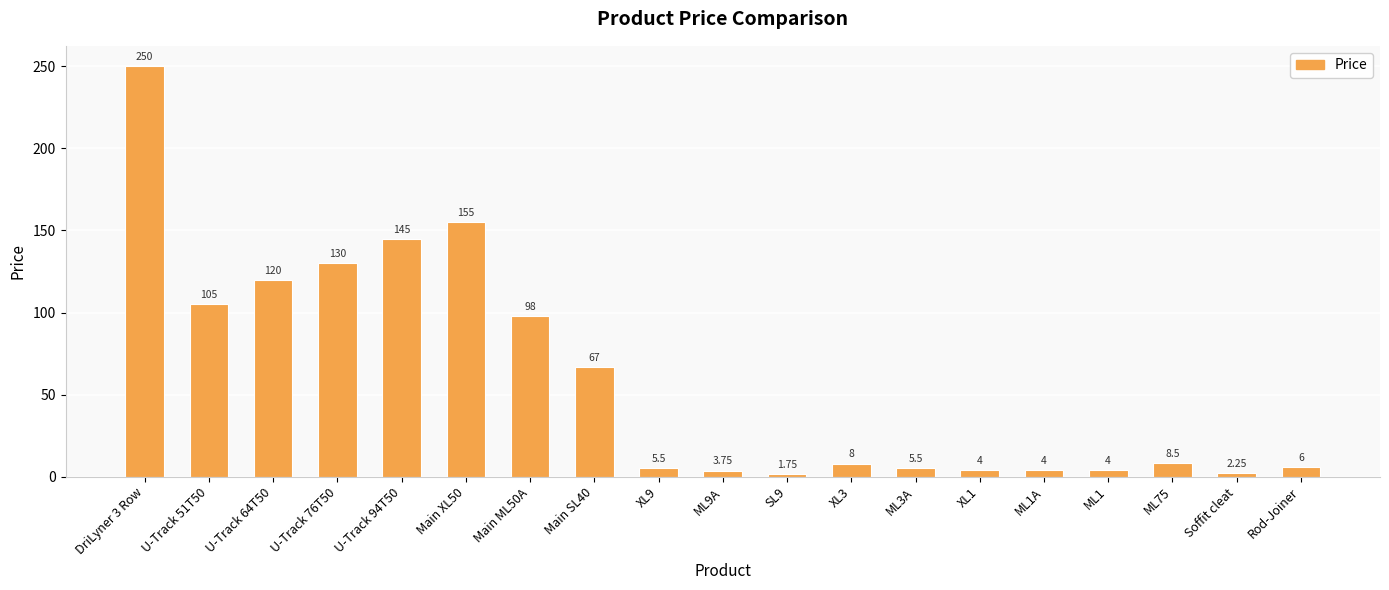

Is it true that the value at U-Track 94T50 is 145.0?

True